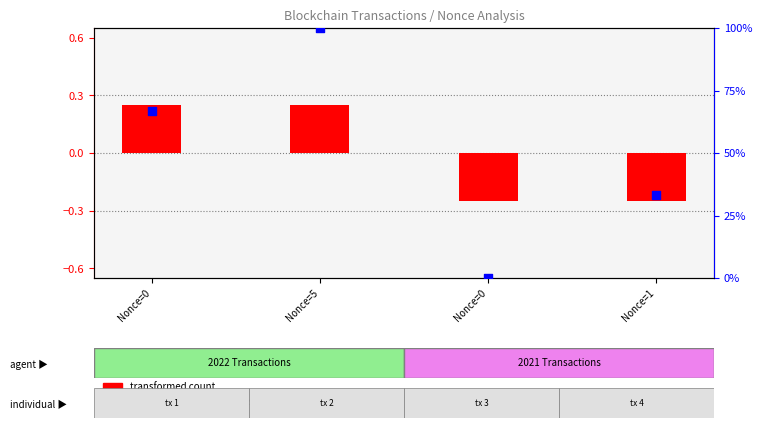

Which series reaches the minimum Y coordinate?

transformed count